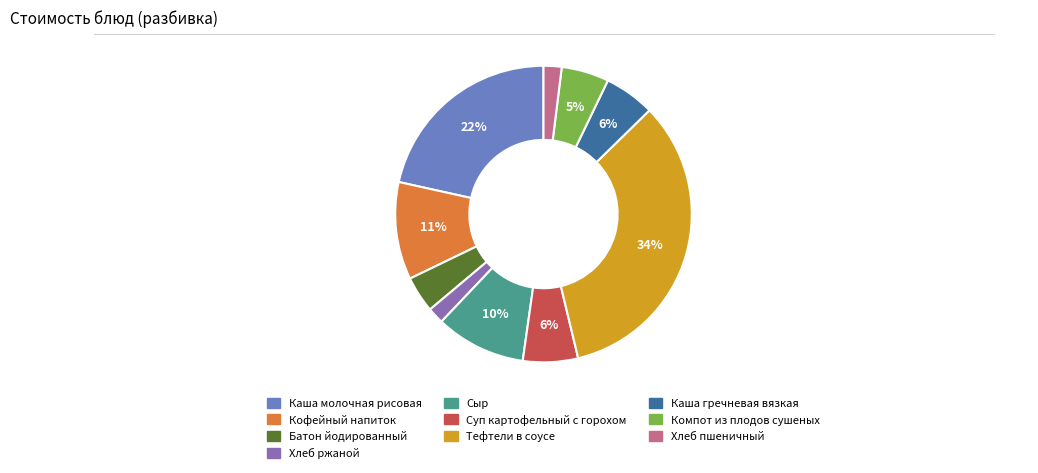

To the nearest percent, what percentage of the pie is Каша молочная рисовая?

22%